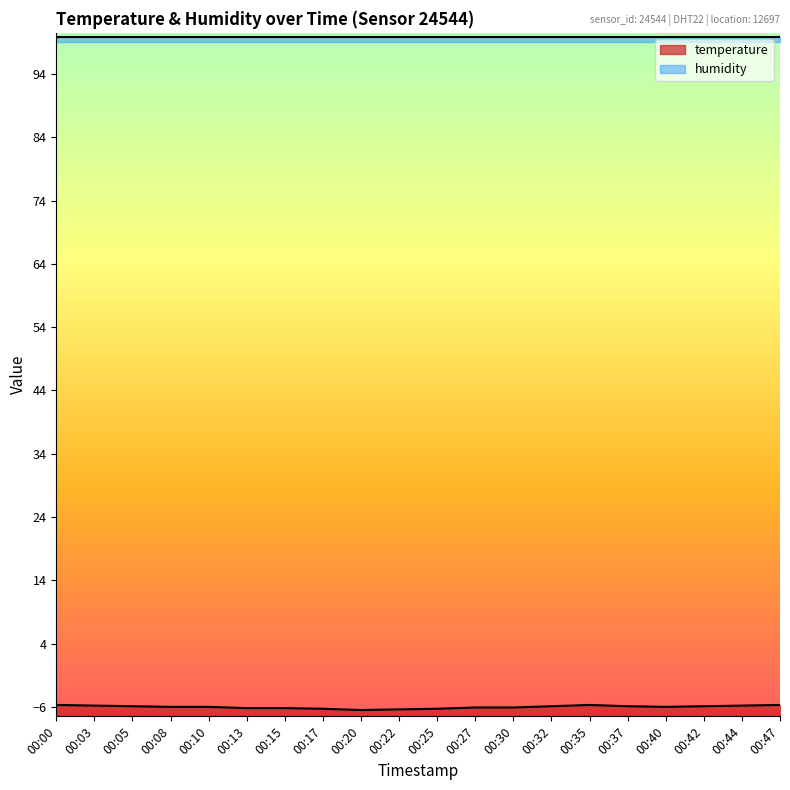

How many lines are shown in the chart?

1